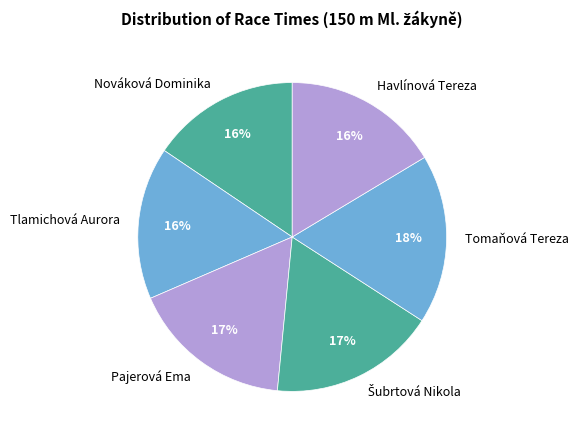

The Tlamichová Aurora slice represents 25% of the pie. True or false?

False